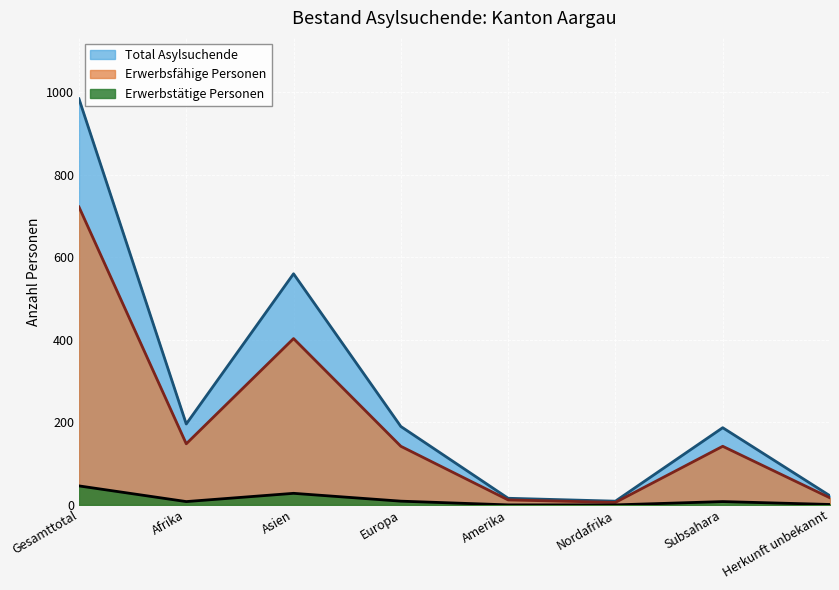

What are all the series names shown in the legend?

Total Asylsuchende, Erwerbsfähige Personen, Erwerbstätige Personen